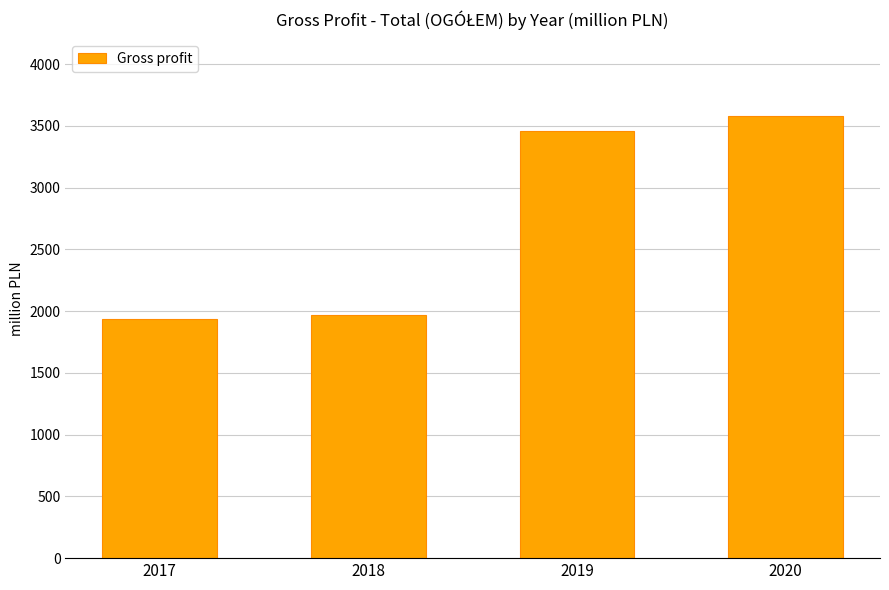

Are the bars horizontal?

No